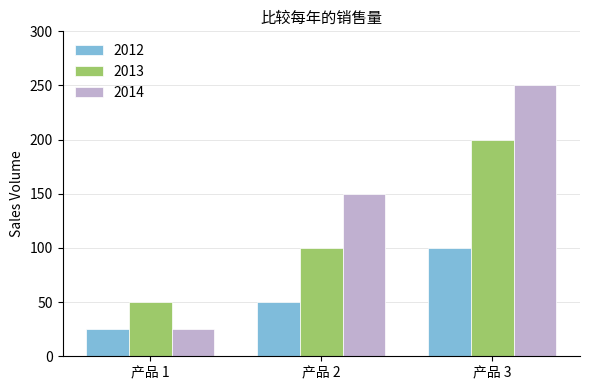

Reading left to right, list all the values displayed in this chart.

2012: 产品 1=25	产品 2=50	产品 3=100
2013: 产品 1=50	产品 2=100	产品 3=200
2014: 产品 1=25	产品 2=150	产品 3=250